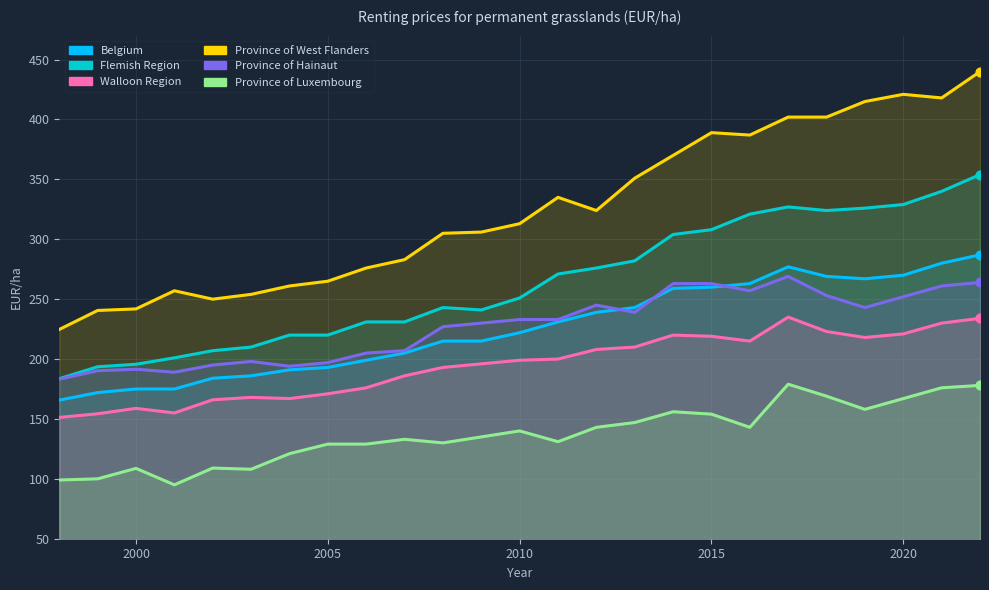

Which series contains the lowest Y value?

Province of Luxembourg